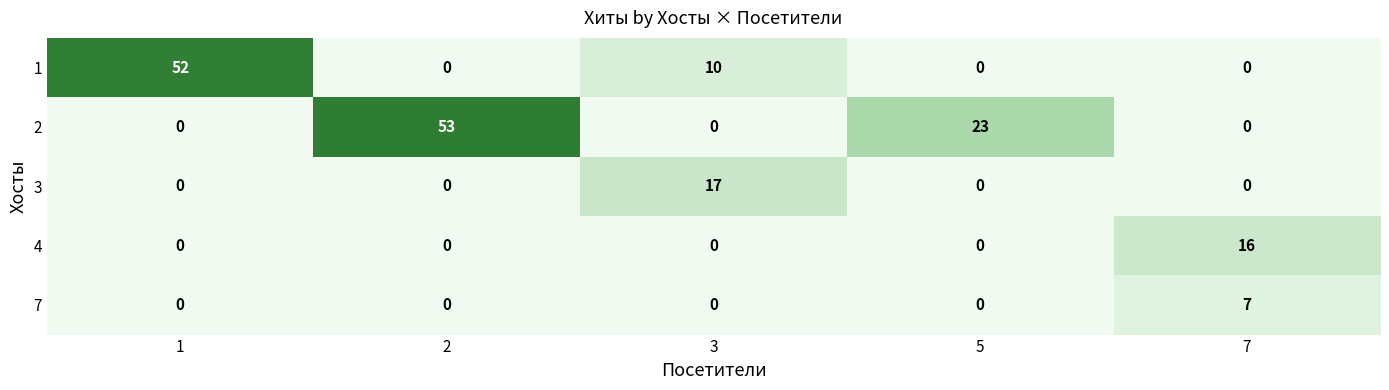

Reading left to right, transcribe all the data shown in this chart.

1: 52	0	10	0	0
2: 0	53	0	23	0
3: 0	0	17	0	0
4: 0	0	0	0	16
7: 0	0	0	0	7